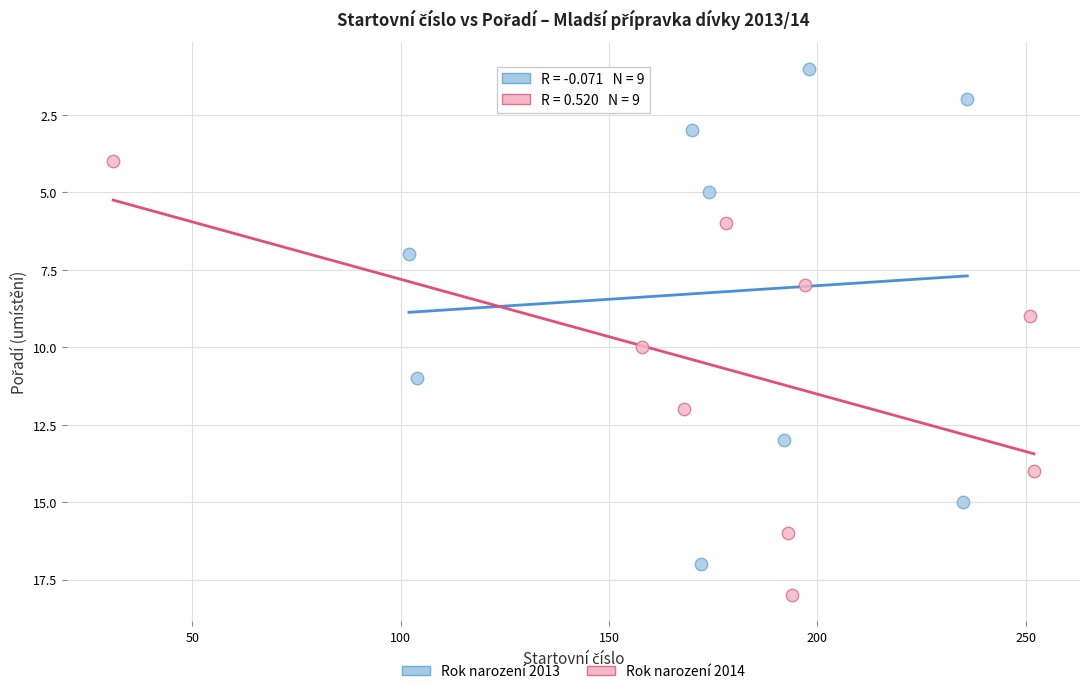

What are all the series names shown in the legend?

Rok narození 2013, Rok narození 2014